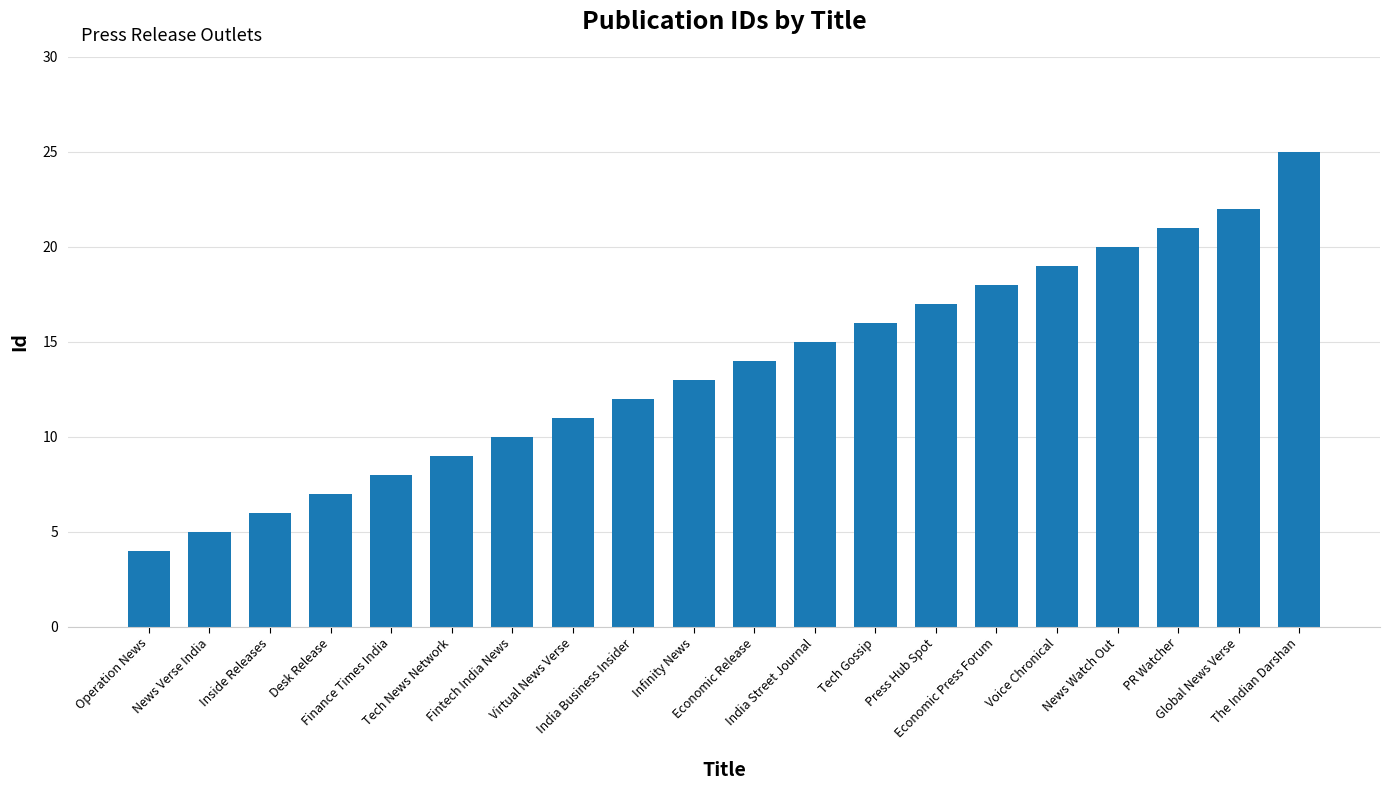

What is the maximum value shown in the chart?

25